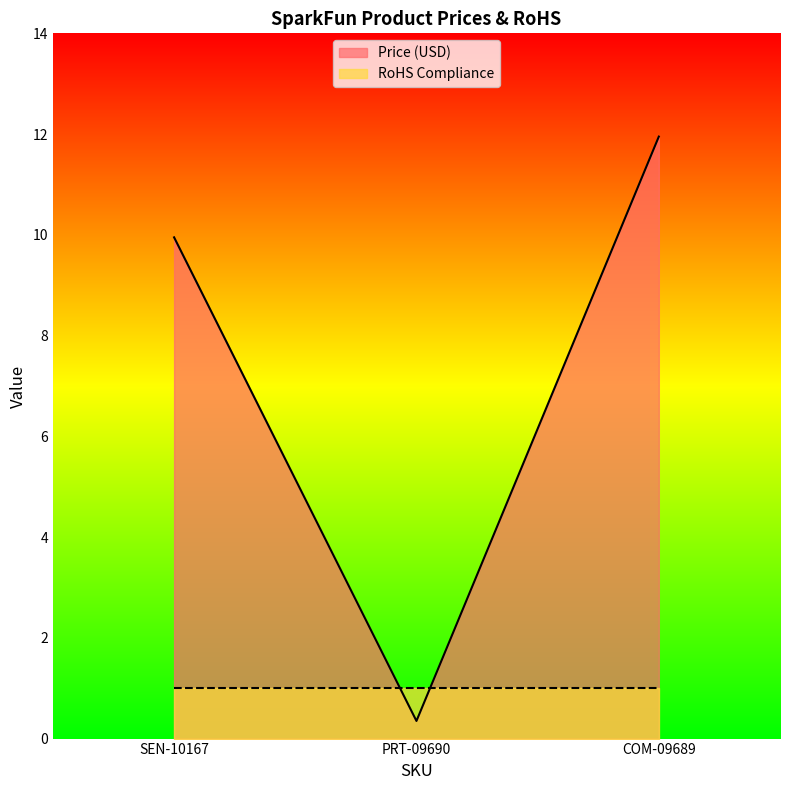

What is the sum of the values at SEN-10167 and PRT-09690?

10.3